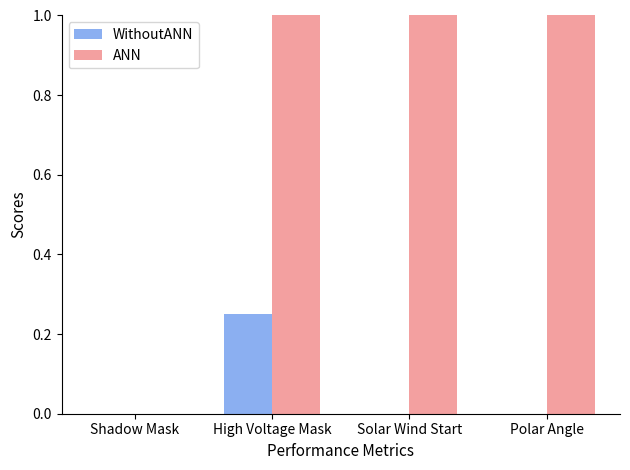

At which category is the sum across all series the highest?

High Voltage Mask